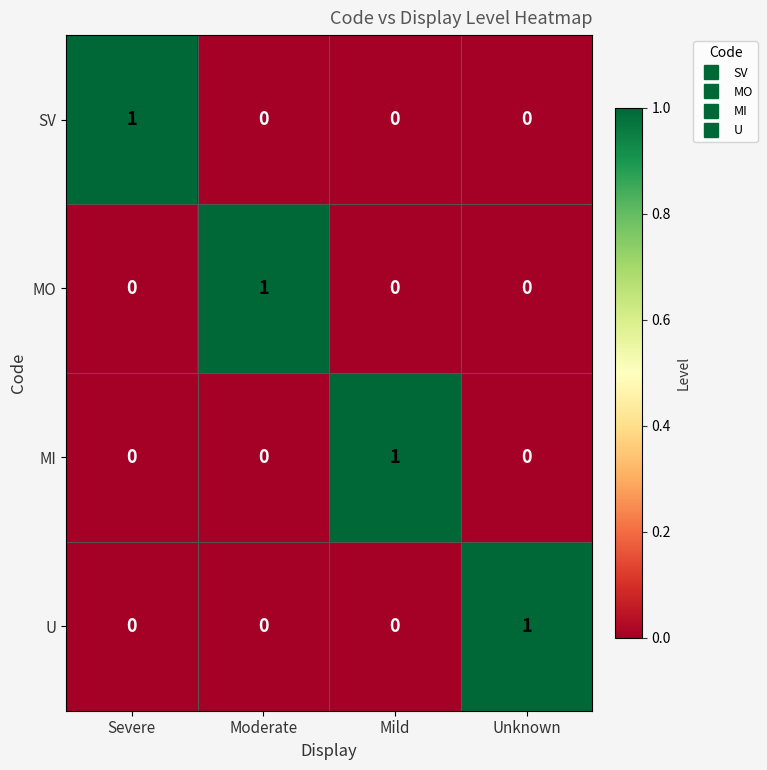

The value of MO at Severe is 1. True or false?

False